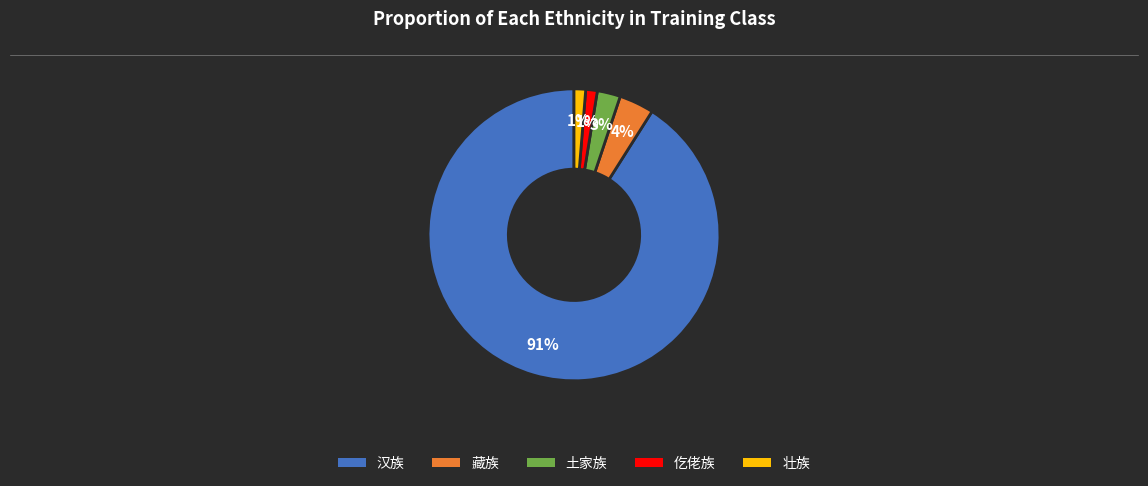

To the nearest percent, what is the difference between the largest and smallest slice percentages?

90%